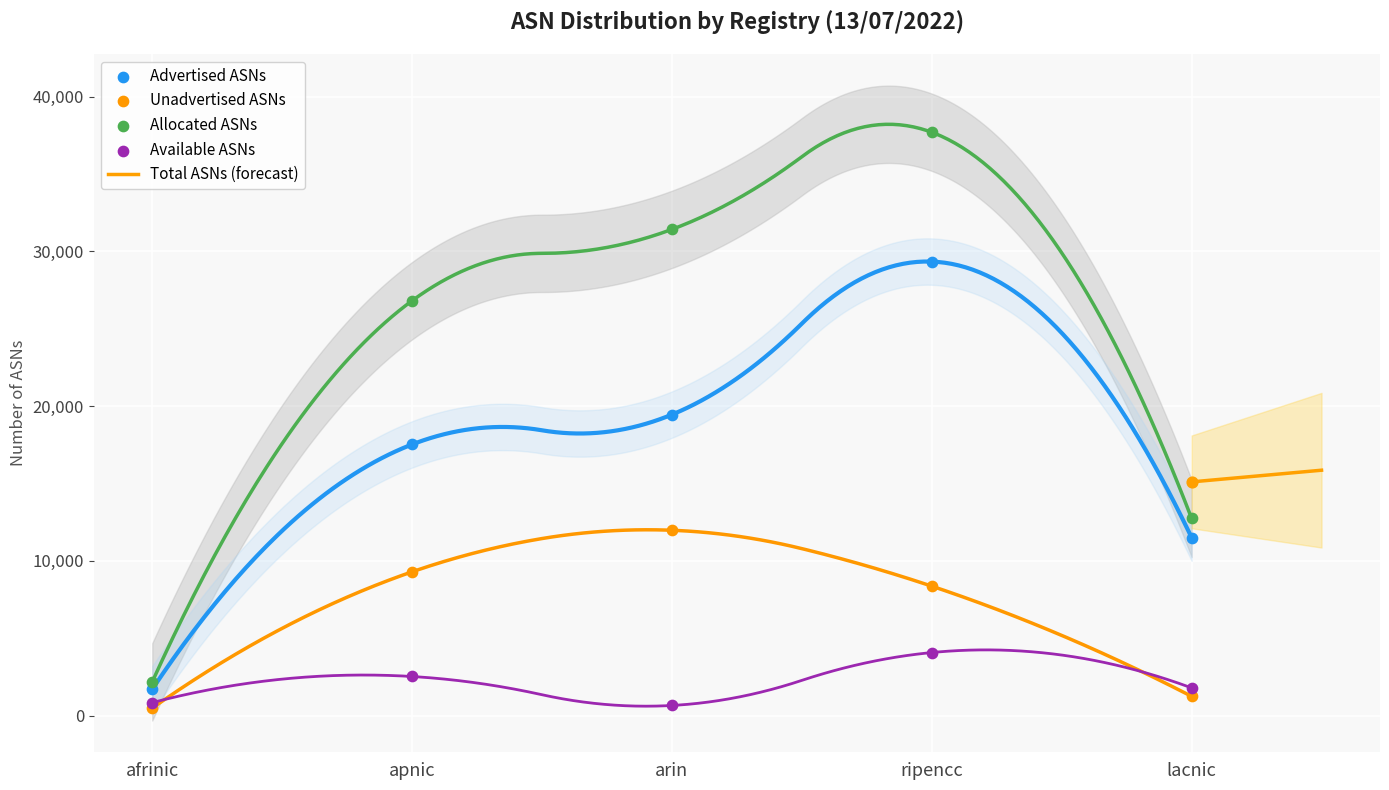

At how many categories does at least one series exceed 25737?

3